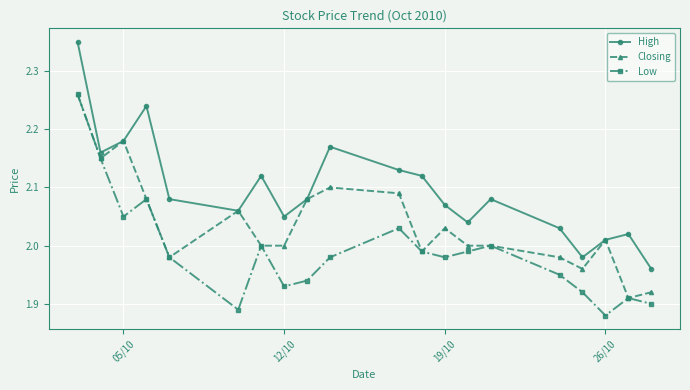

List the series in order of their overall mean, highest first.

High, Closing, Low